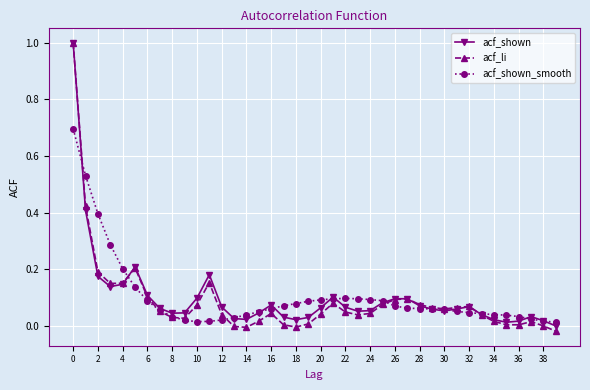

True or false: acf_shown has more than 2 interior local peaks.

True